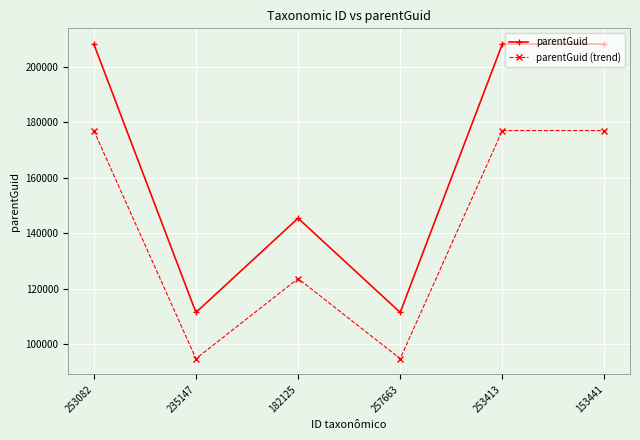

Is the value of parentGuid at 153441 greater than the value of parentGuid (trend) at 253082?

Yes